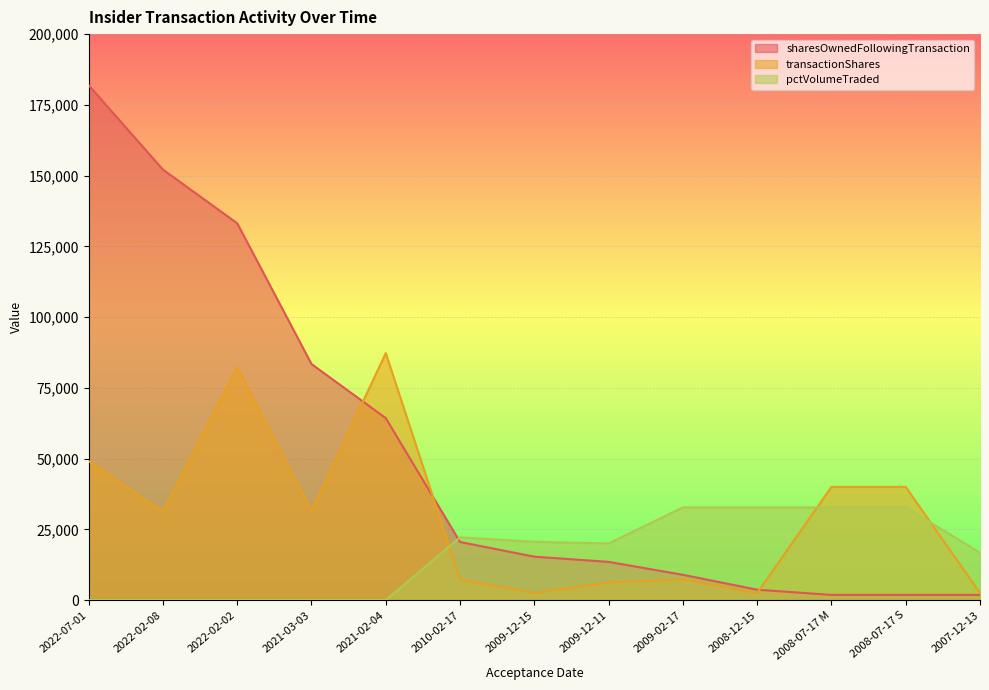

What are all the series names shown in the legend?

sharesOwnedFollowingTransaction, transactionShares, pctVolumeTraded